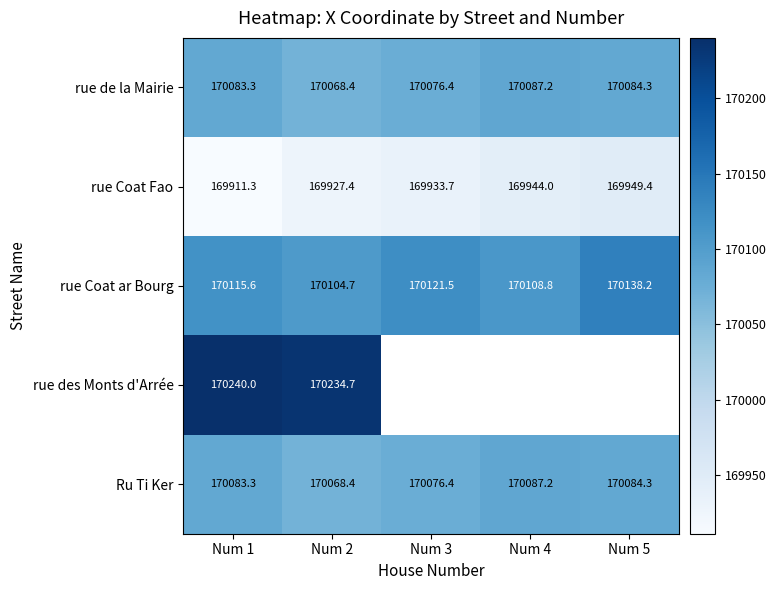

What is the sum of all Ru Ti Ker values?

850399.6